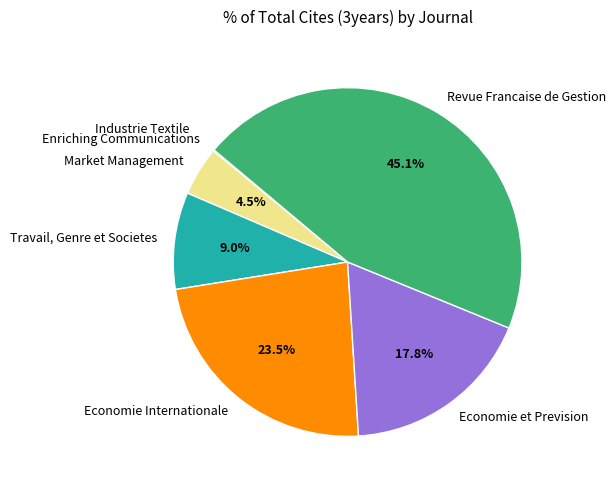

Combined, do Market Management and Economie Internationale account for over 50%?

No